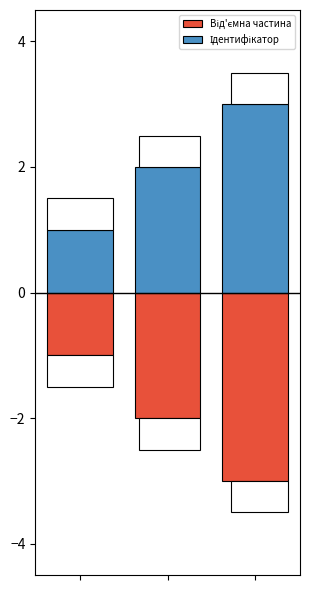

What are all the series names shown in the legend?

Від'ємна частина, Ідентифікатор